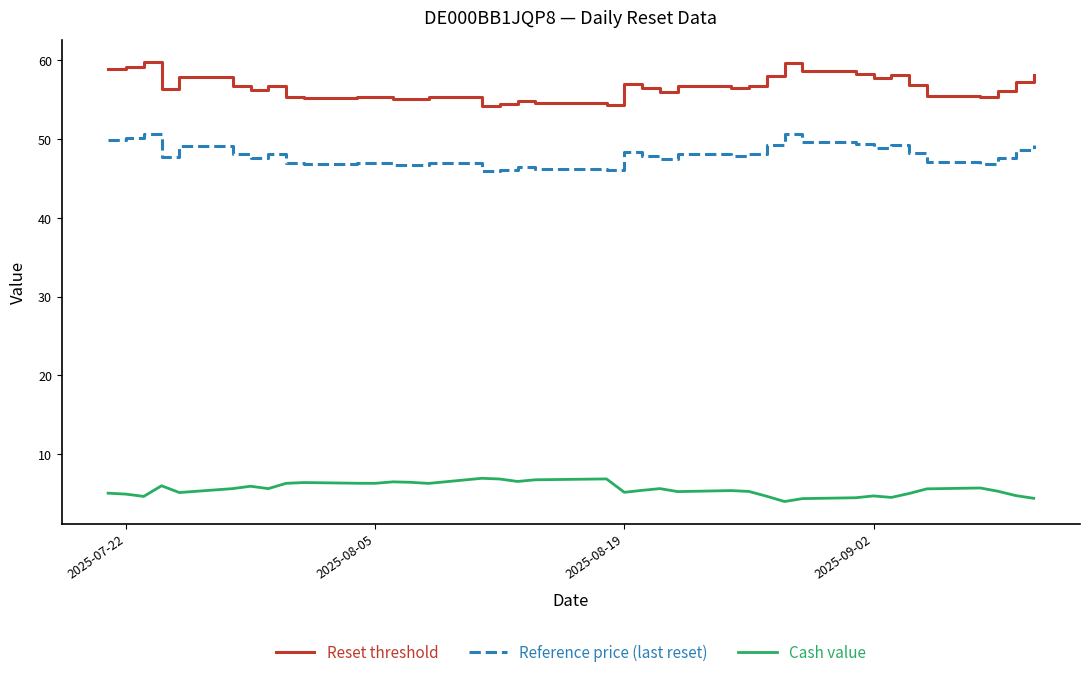

What is the minimum value for Cash value?

4.0